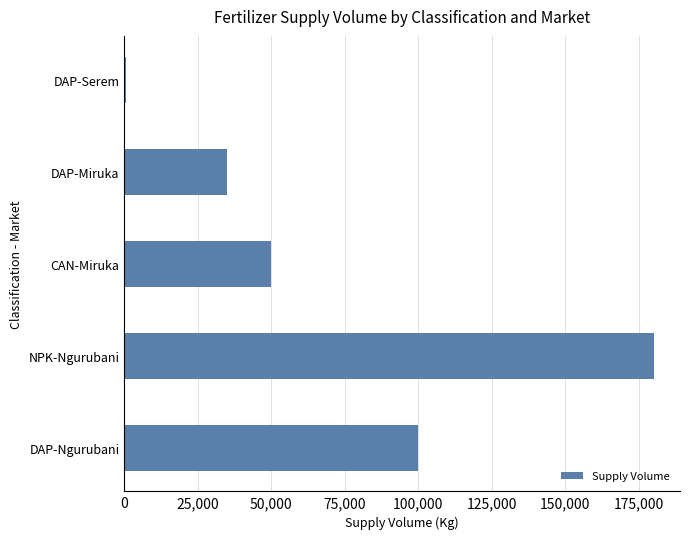

What is the label of the 2nd bar from the bottom?

NPK-Ngurubani